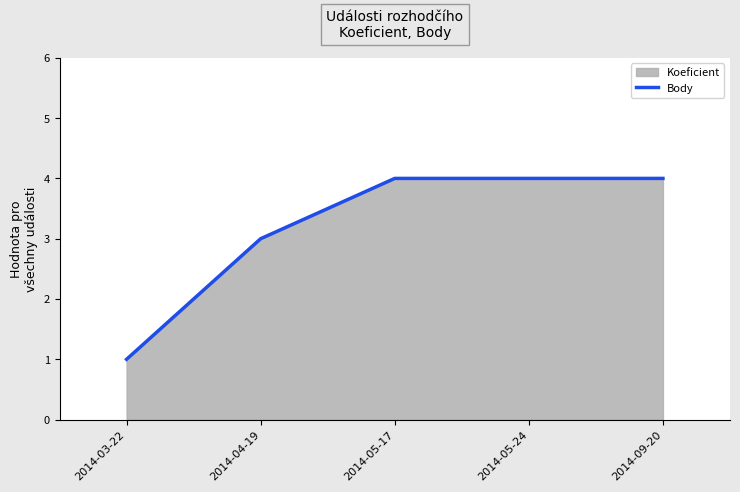

What is the value of the 1st point from the left?

1